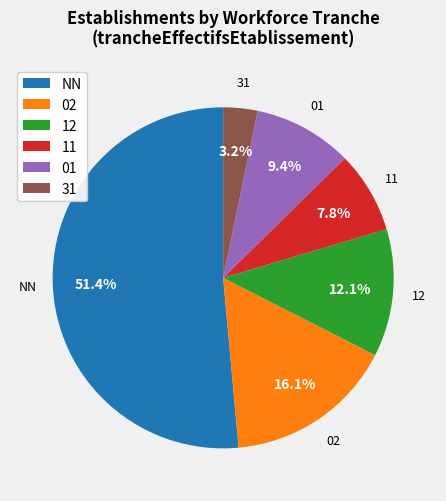

Which slice is the largest?

NN